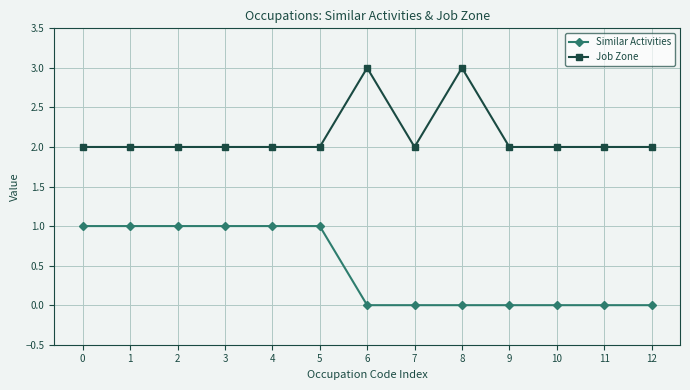

What is the average value of the Job Zone series?

2